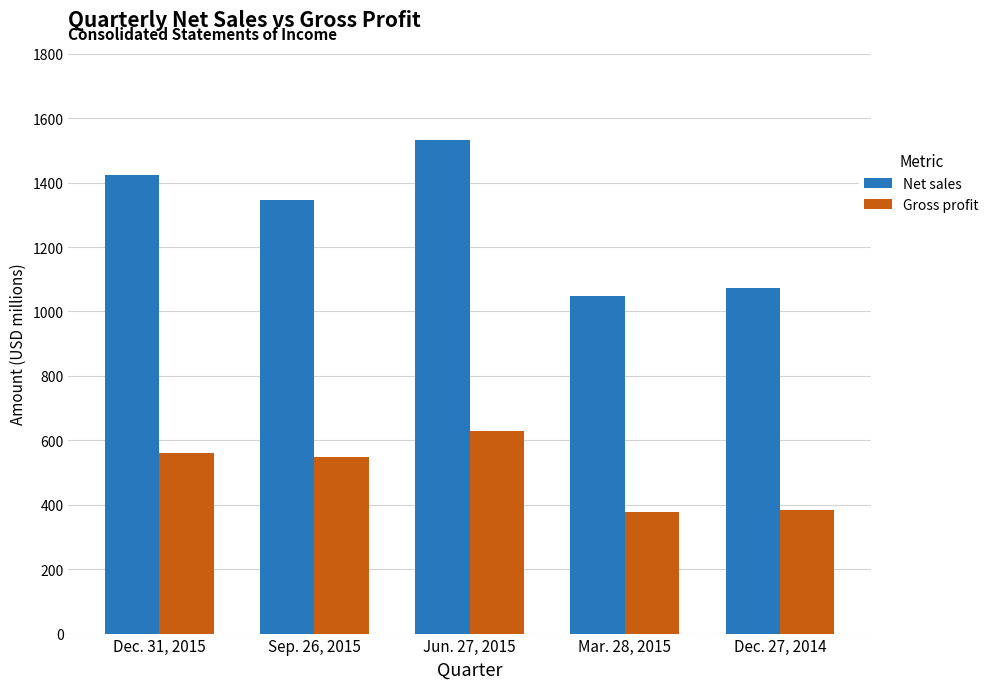

Rank the categories by Net sales value from lowest to highest.

Mar. 28, 2015, Dec. 27, 2014, Sep. 26, 2015, Dec. 31, 2015, Jun. 27, 2015